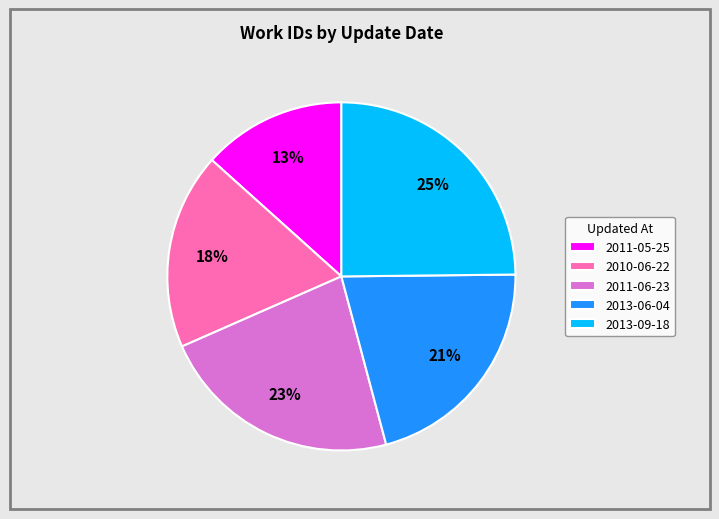

True or false: 2010-06-22 accounts for 8% of the total.

False